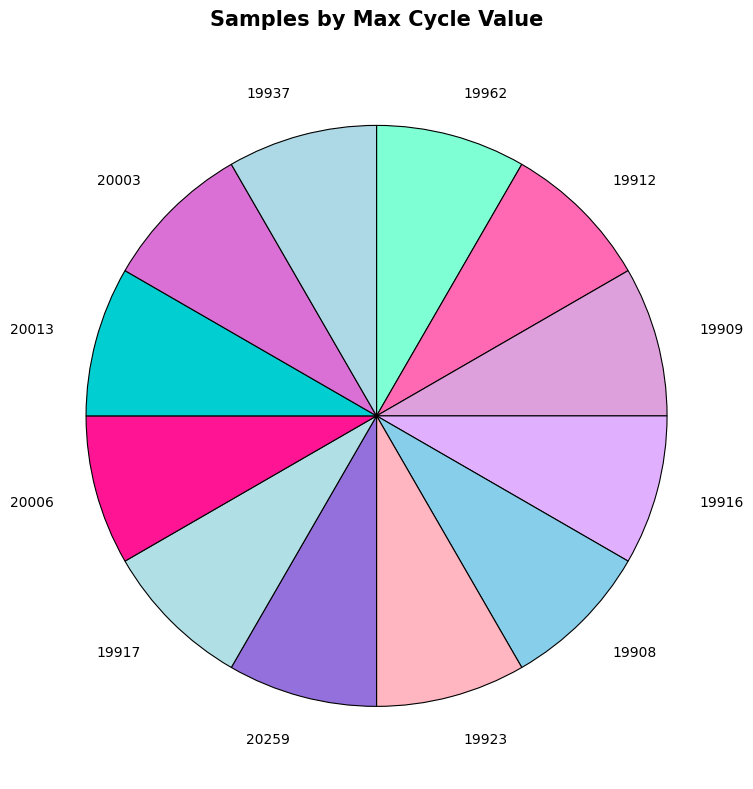

Is there a majority slice in this chart?

No